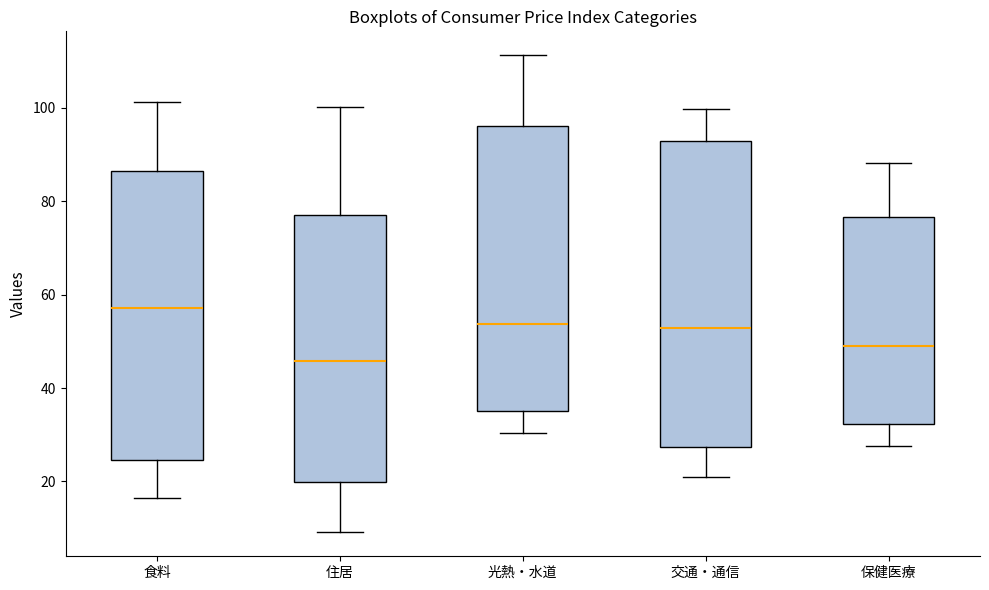

Which box's median line is the highest?

食料